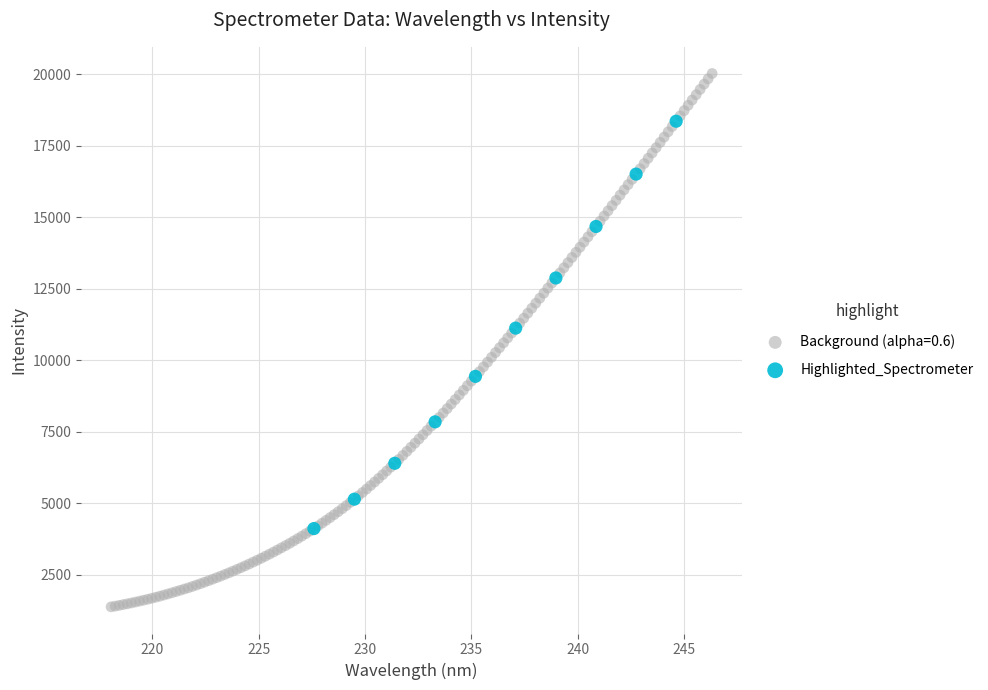

Which series has the widest spread of Y values?

Background (alpha=0.6)